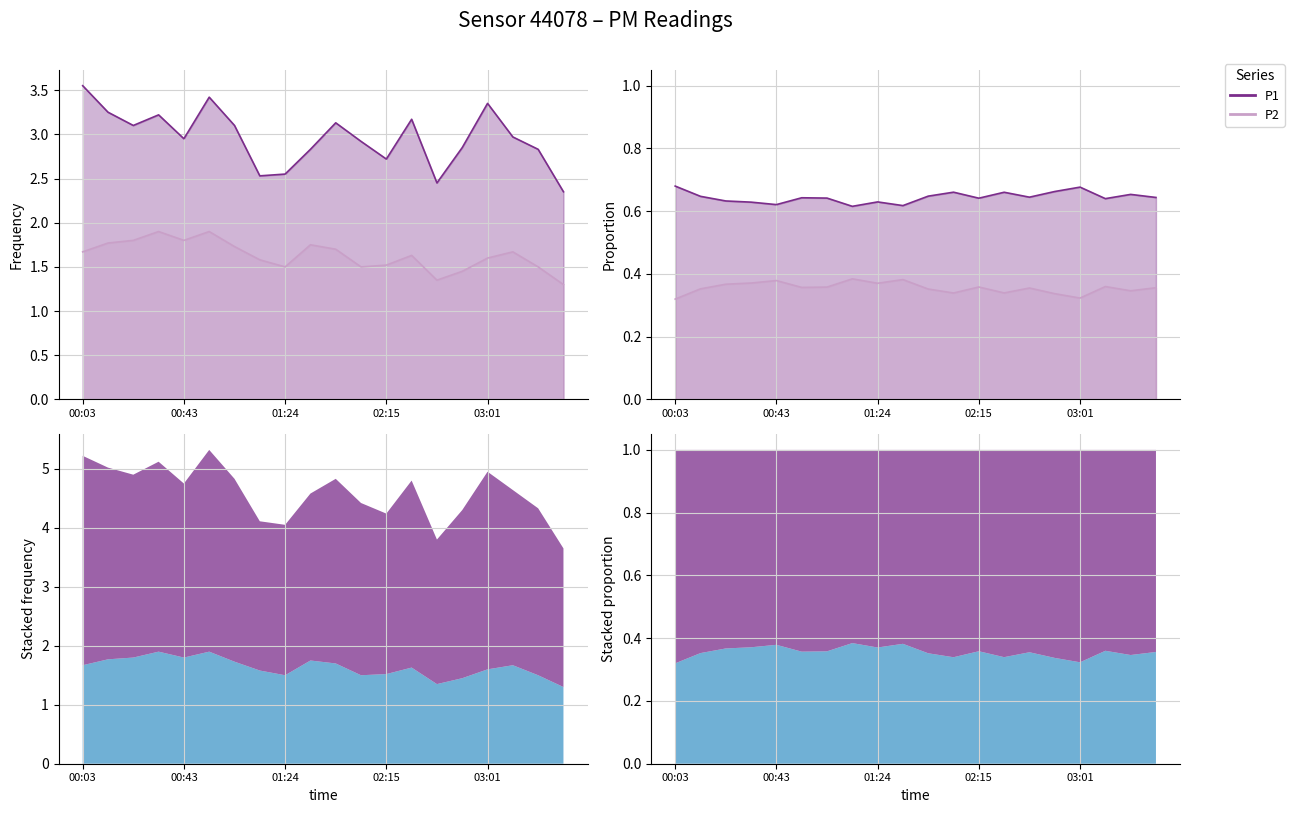

The value of P2 at 00:23 is 1.8. True or false?

True